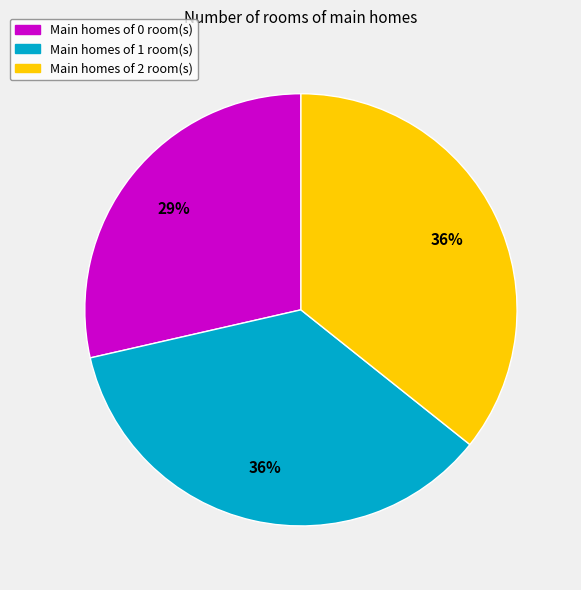

Is there any slice that represents more than half of the pie?

No